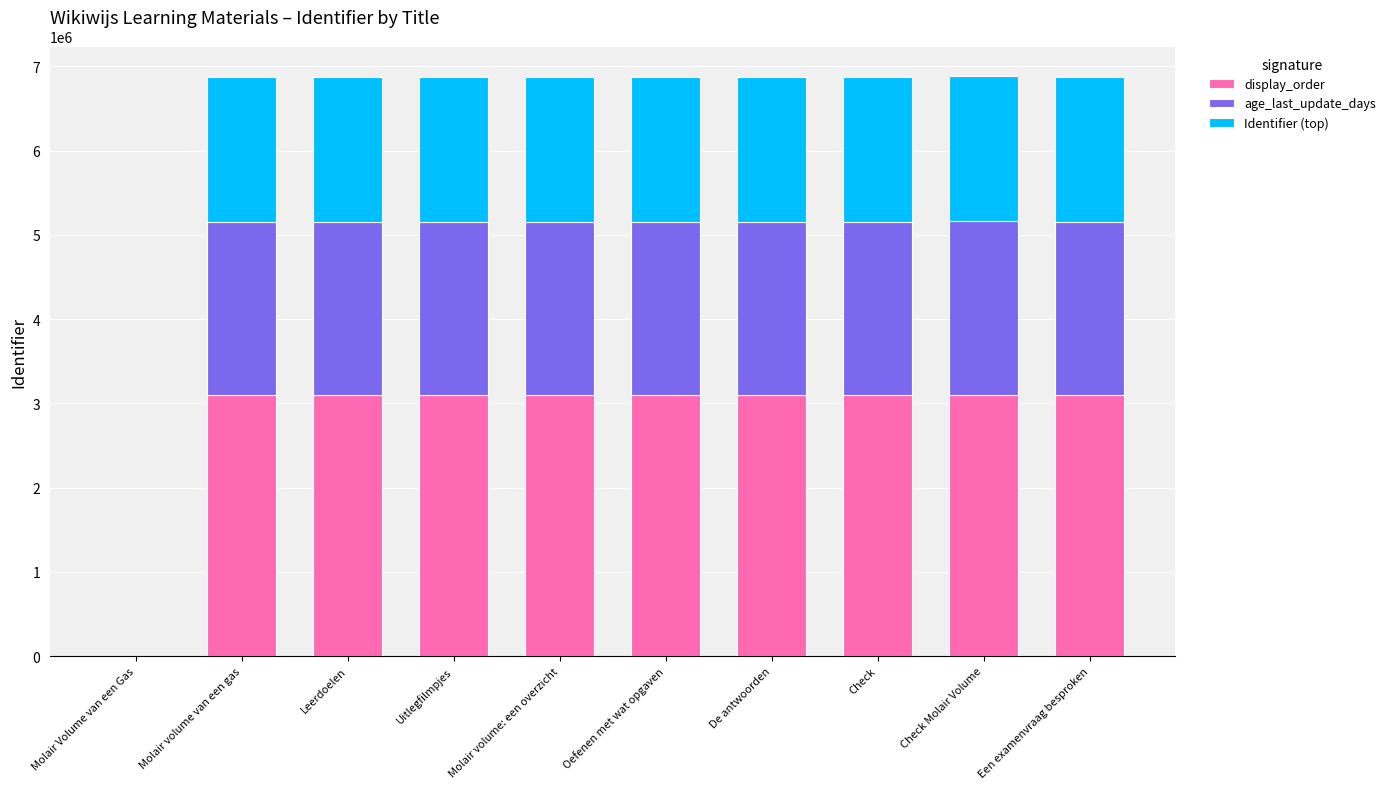

The value of display_order at Leerdoelen is 3093181.2. True or false?

True